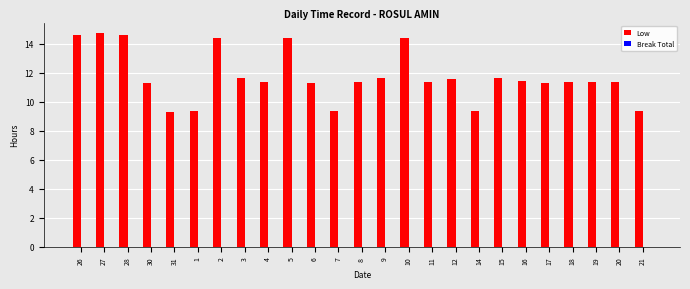

At which label does the data first exceed 11?

26